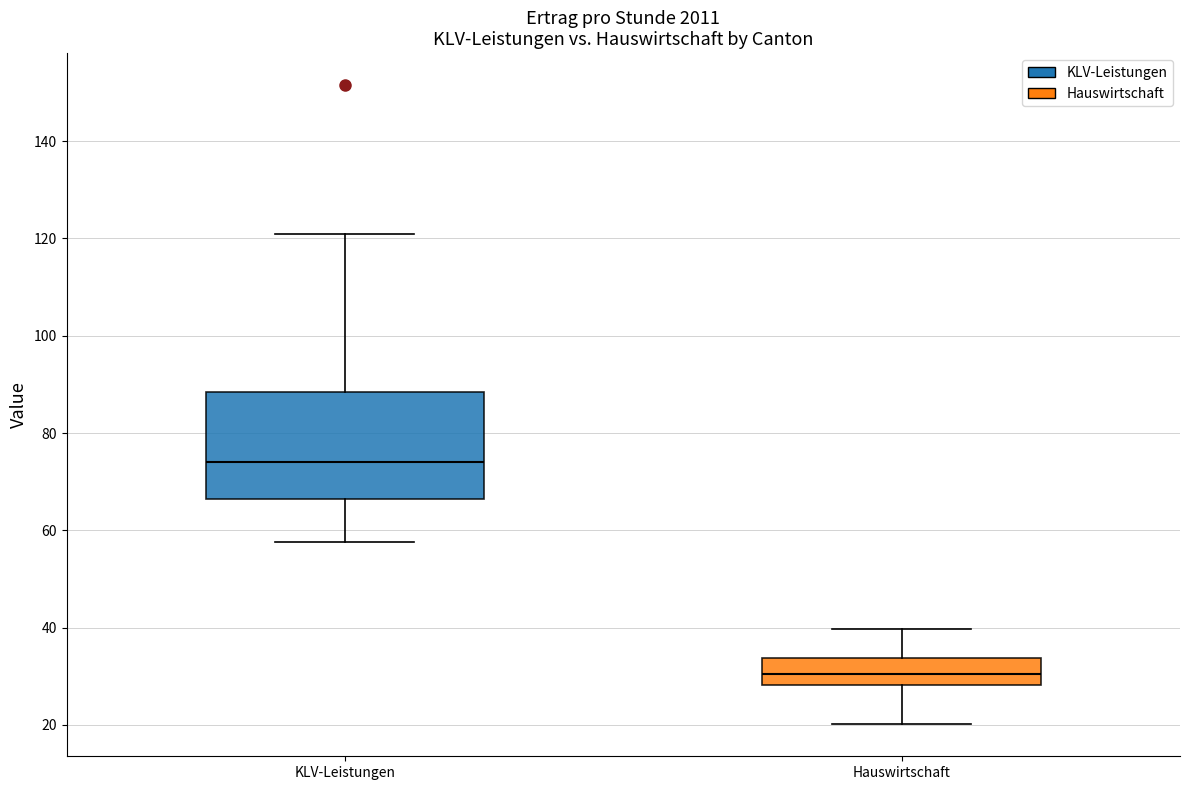

Reading left to right, transcribe this box plot: for each box, give where its median line is, the range the box spans, and where its two whiskers end, as read against the y-axis. The values are not printed on the chart, so give them approximately, as read against the axis.

KLV-Leistungen: median 74, box 66 to 88, whiskers 58 to 120
Hauswirtschaft: median 30, box 28 to 34, whiskers 20 to 40